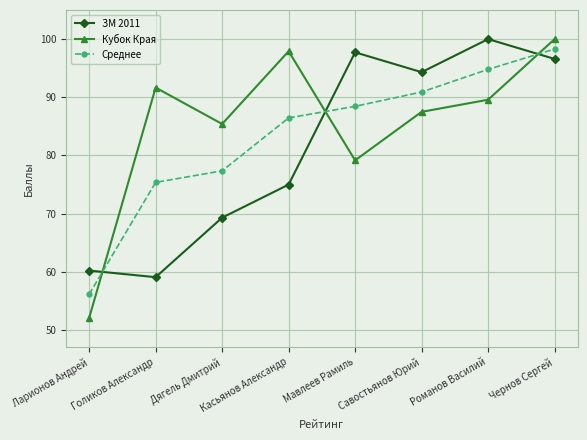

What is the sum of the Кубок Края values at Савостьянов Юрий and Ларионов Андрей?

139.6